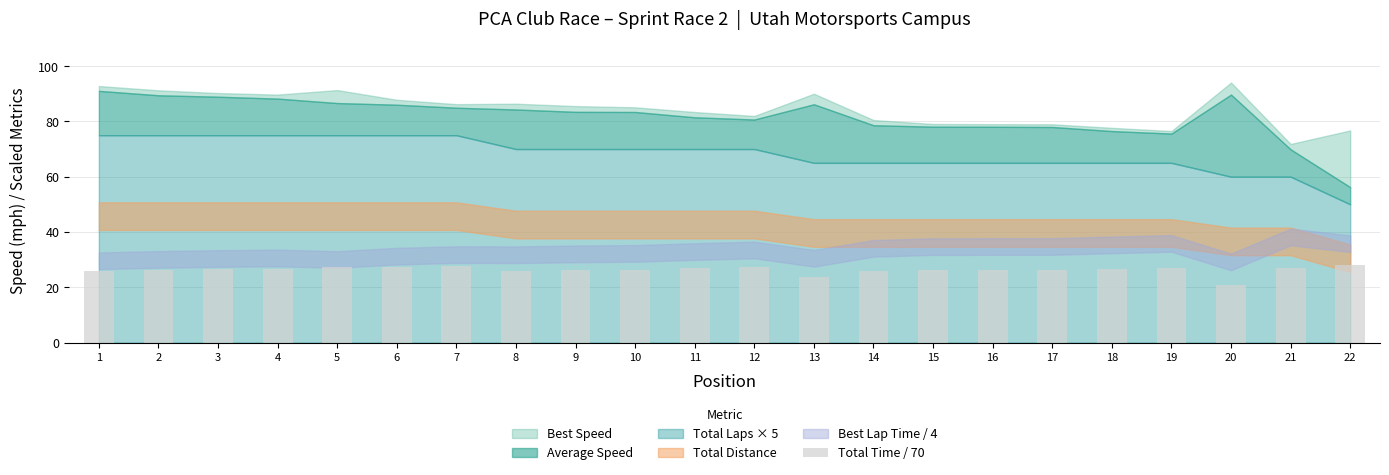

Between 15 and 6, which is larger?

6